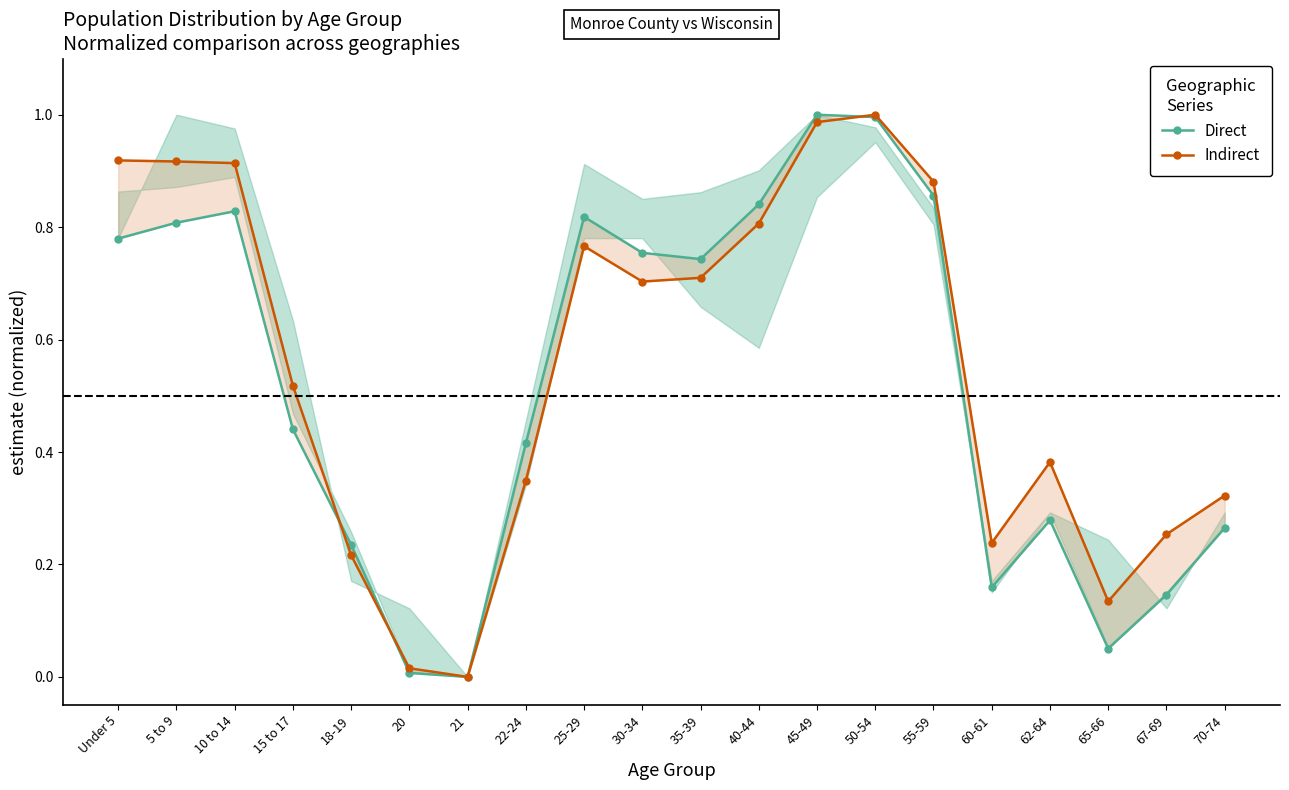

Rank the series by their maximum value, from lowest to highest.

Direct, Indirect